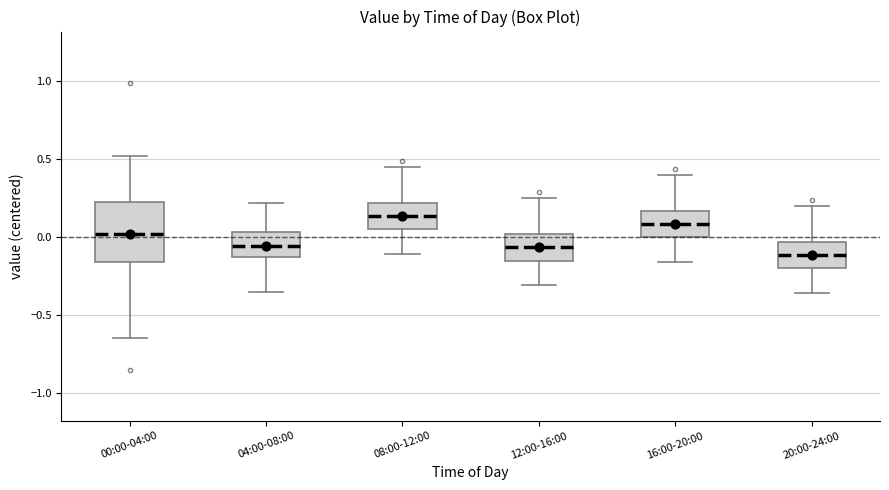

Reading left to right, transcribe this box plot: for each box, give where its median line is, the range the box spans, and where its two whiskers end, as read against the y-axis. The values are not printed on the chart, so give them approximately, as read against the axis.

00:00-04:00: median 0.00, box -0.15 to 0.25, whiskers -0.65 to 0.50
04:00-08:00: median -0.05, box -0.15 to 0.05, whiskers -0.35 to 0.20
08:00-12:00: median 0.15, box 0.05 to 0.20, whiskers -0.10 to 0.45
12:00-16:00: median -0.05, box -0.15 to 0.00, whiskers -0.30 to 0.25
16:00-20:00: median 0.10, box 0.00 to 0.15, whiskers -0.15 to 0.40
20:00-24:00: median -0.10, box -0.20 to -0.05, whiskers -0.35 to 0.20